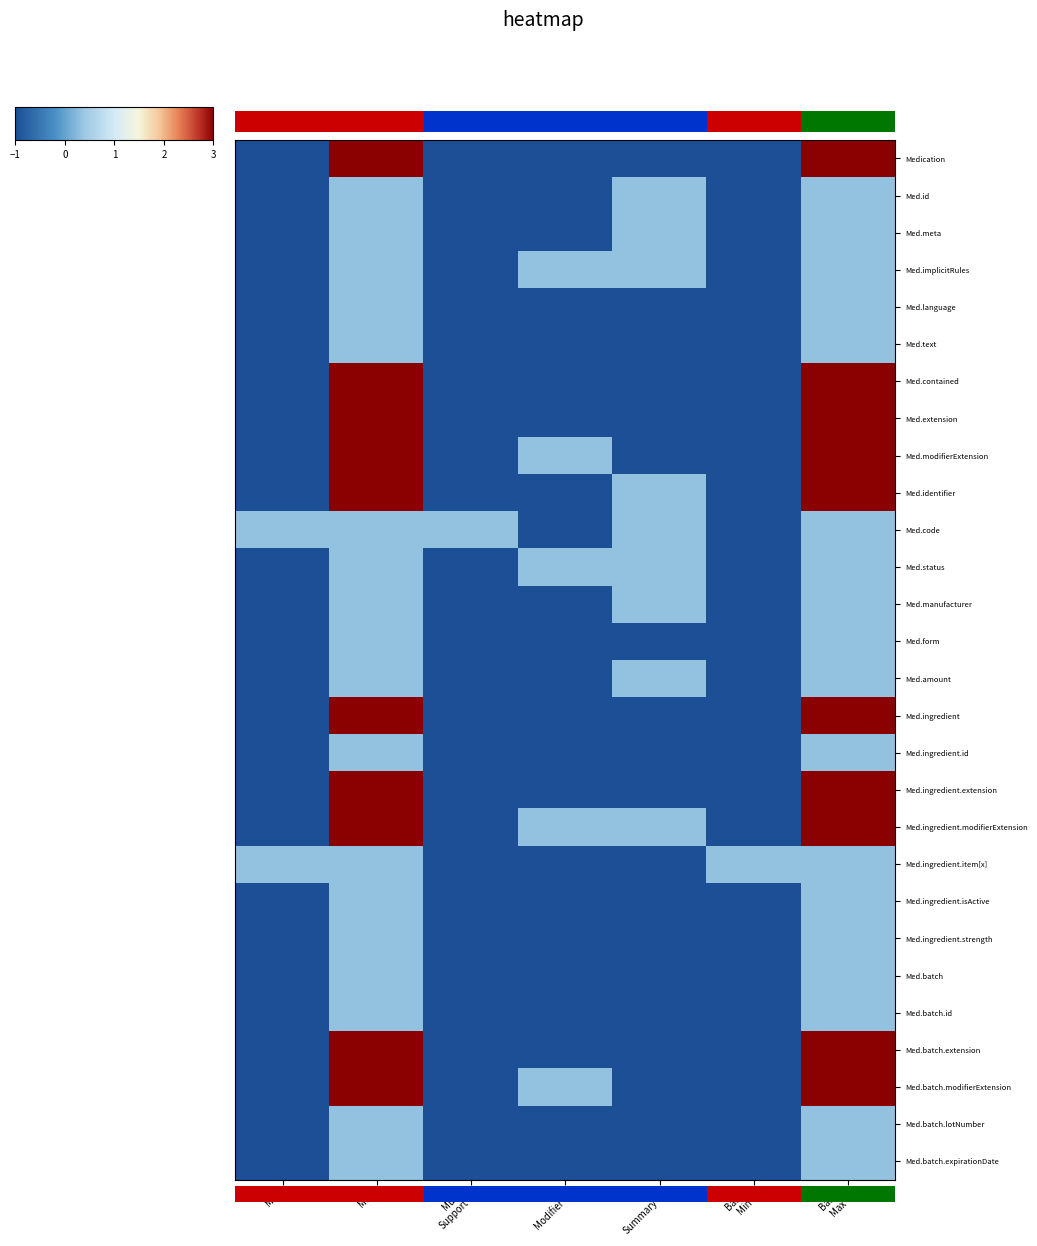

What is the total value across all series at Base
Max?

36.0